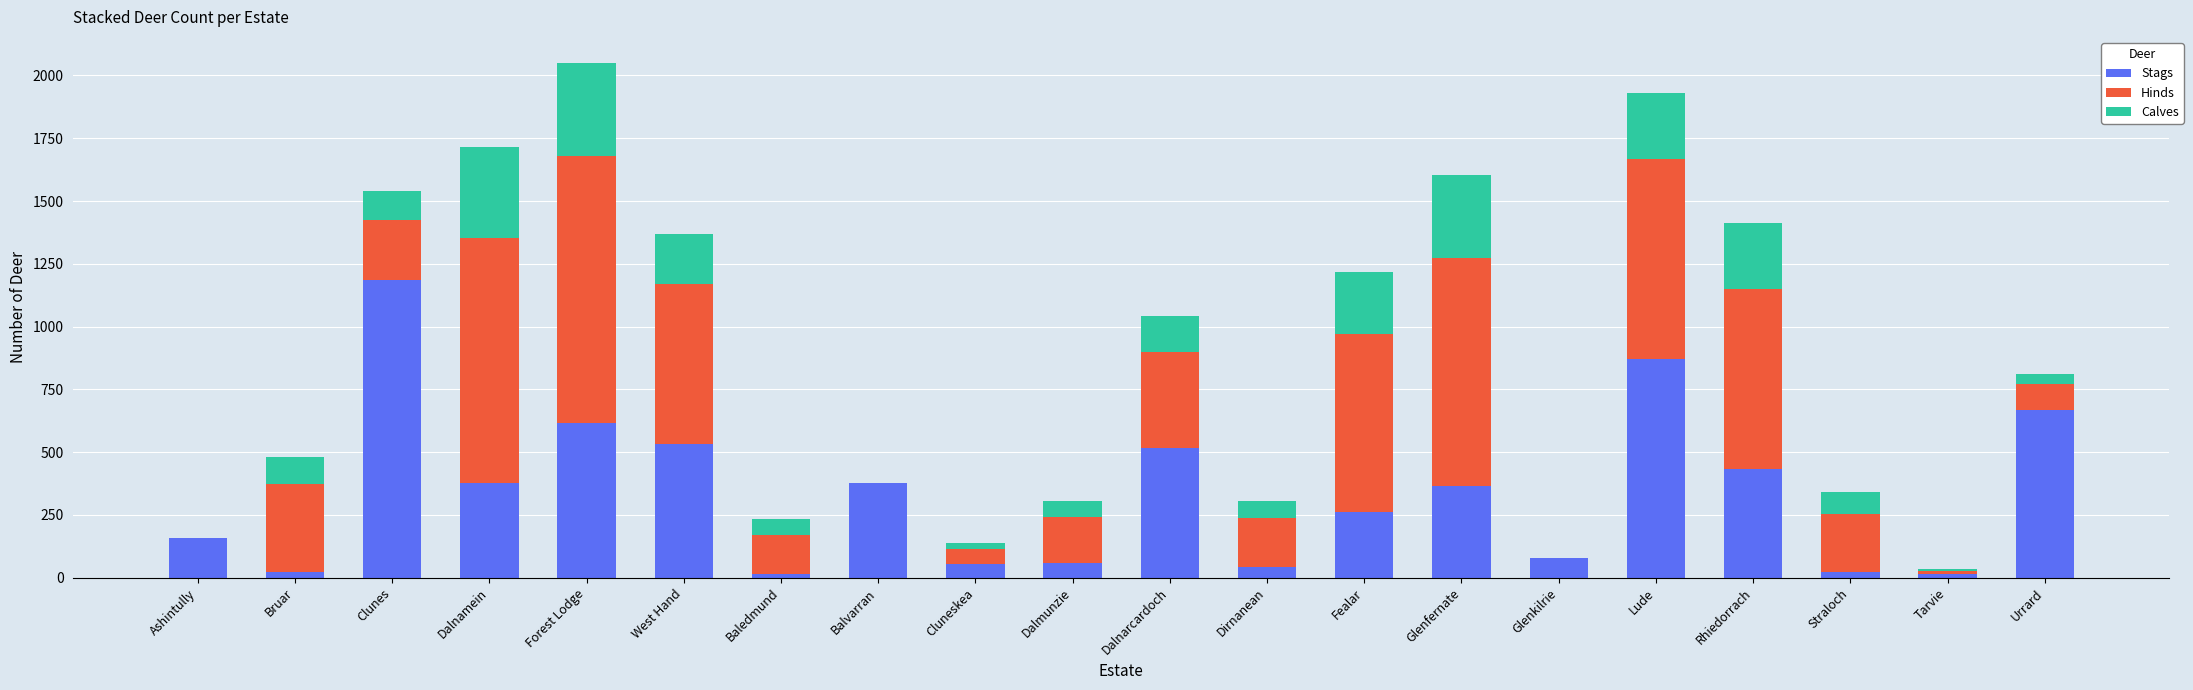

How many categories are shown in the chart?

20